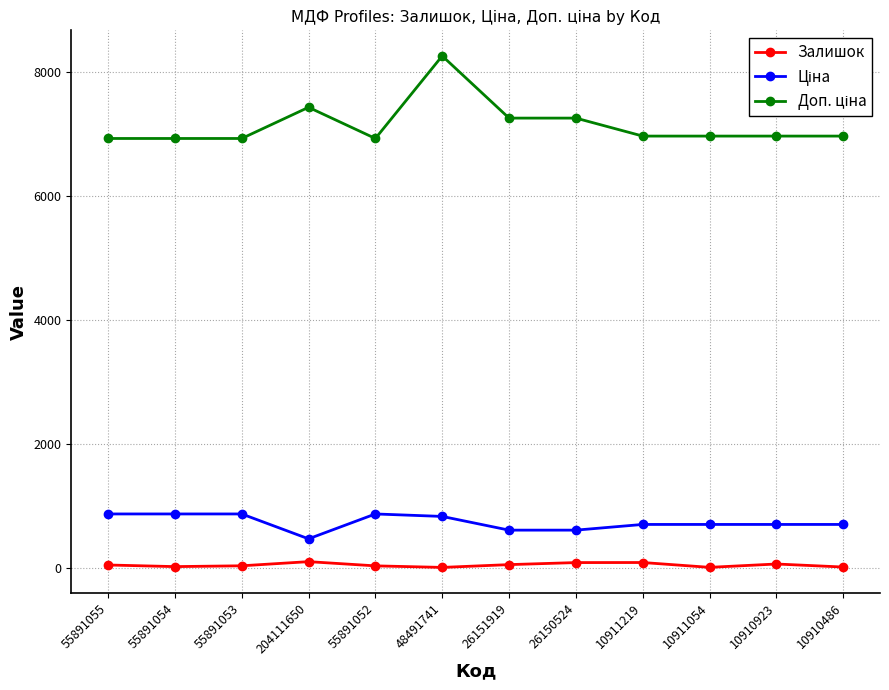

At how many categories does at least one series exceed 2150?

12